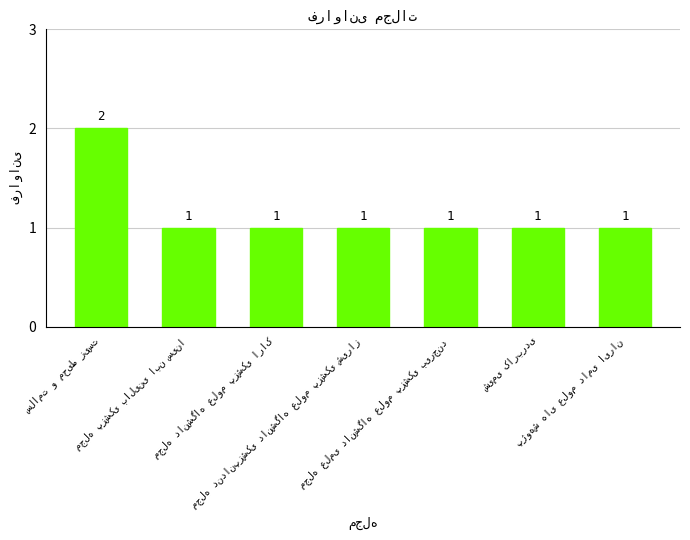

How many values are between 1 and 2?

7